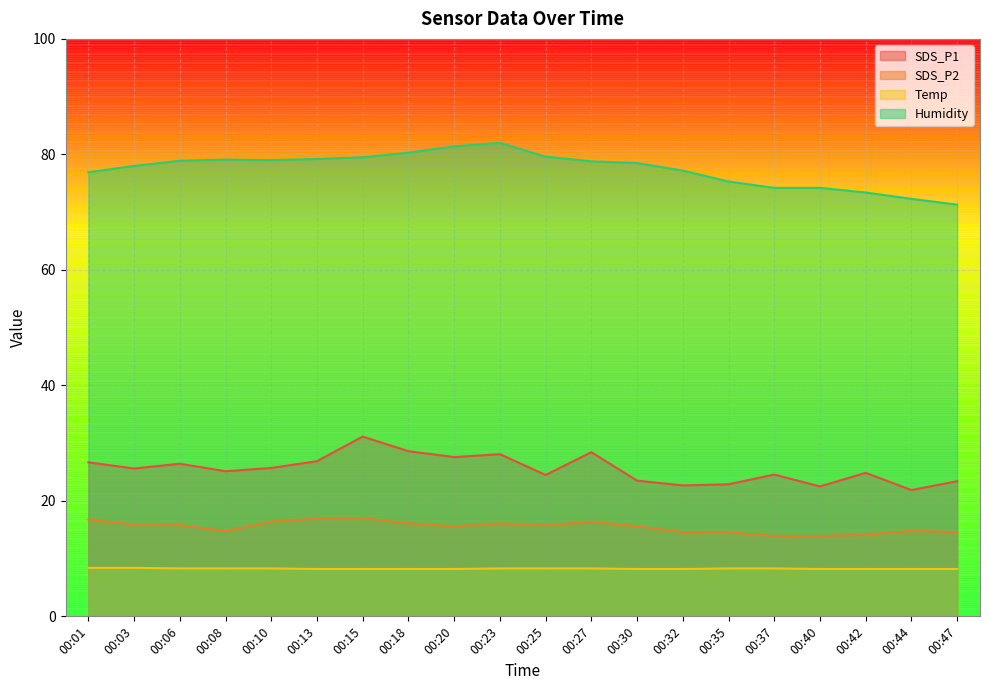

Between 00:15 and 00:42, which series saw the biggest shift?

SDS_P1